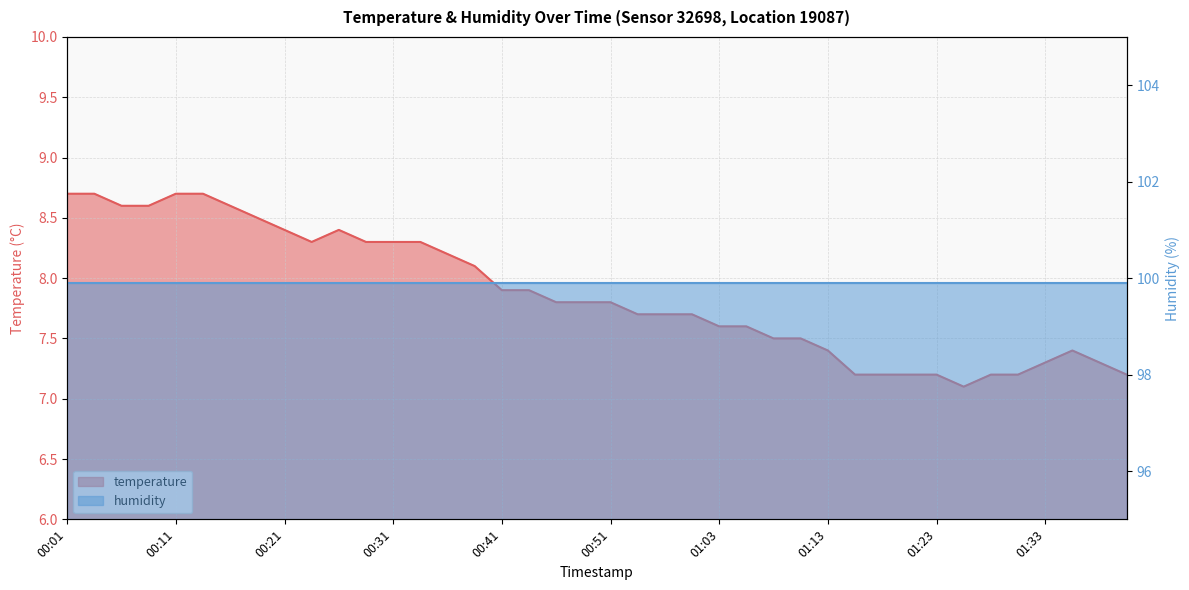

What is the sum of the values at 01:38 and 01:30?

14.5